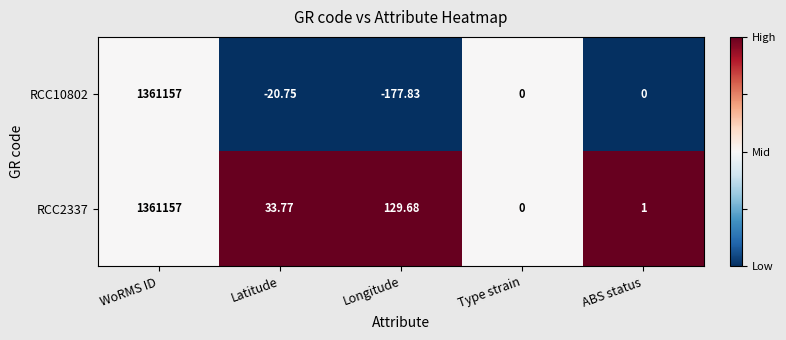

At which label does RCC10802 first exceed 0?

WoRMS ID